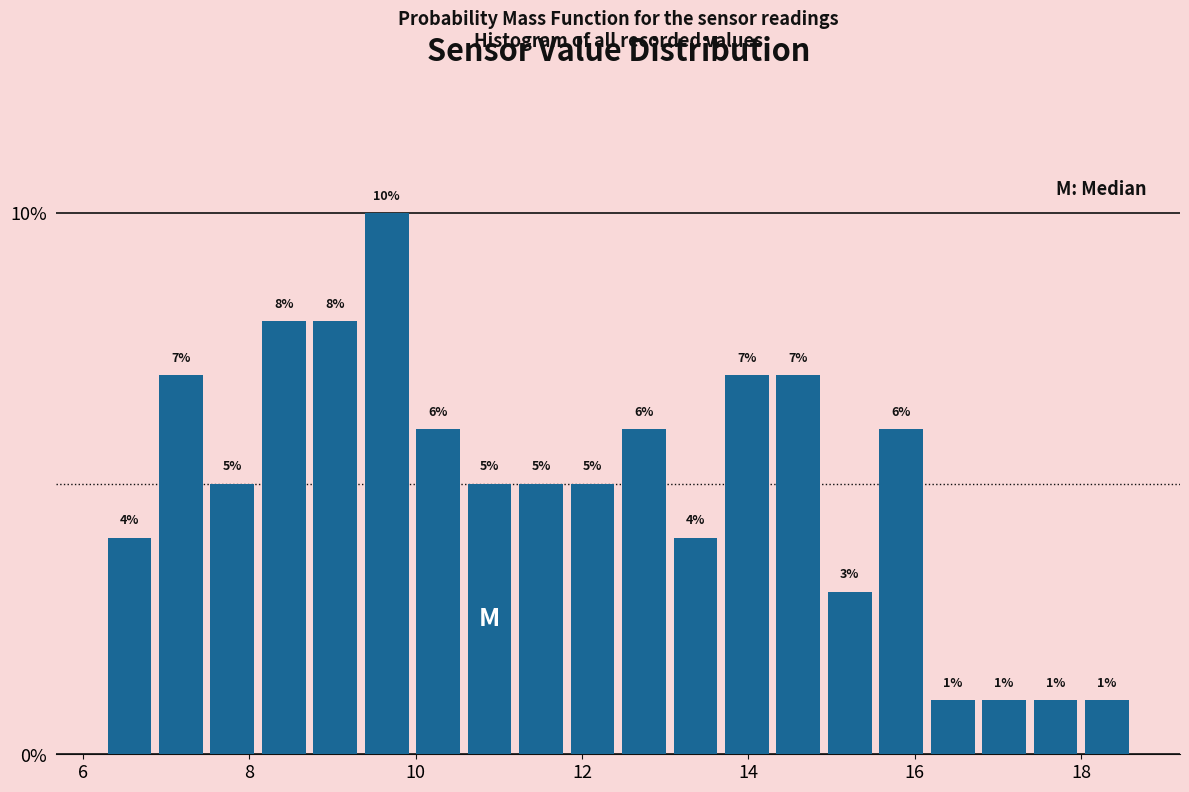

Read against the x-axis, roughly where is the centre of the tallest bar?

9.6